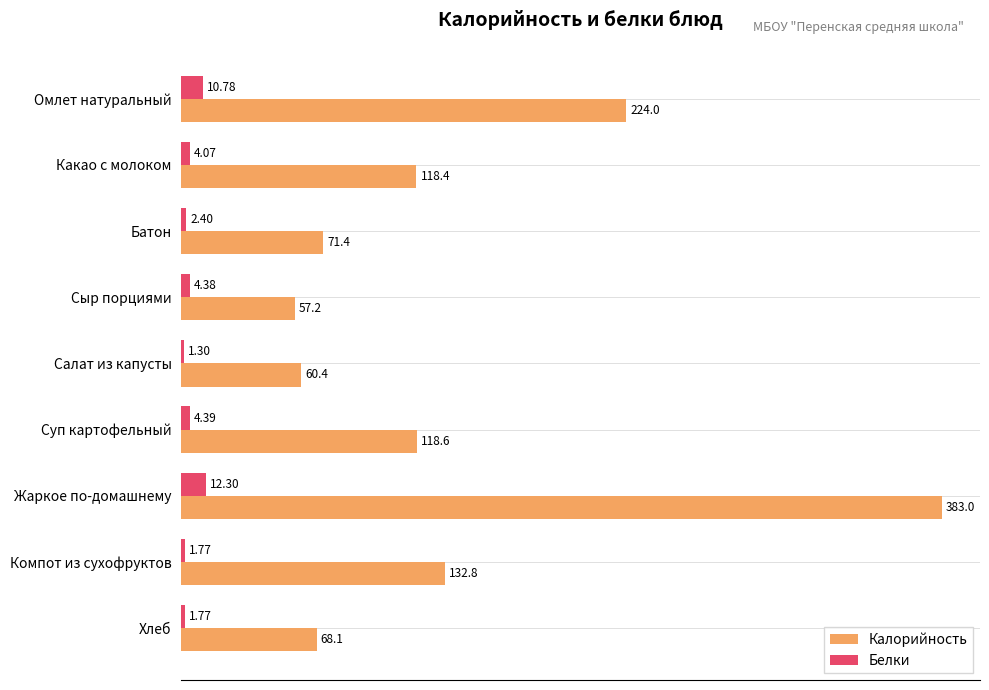

Which series has the largest total across all categories?

Калорийность